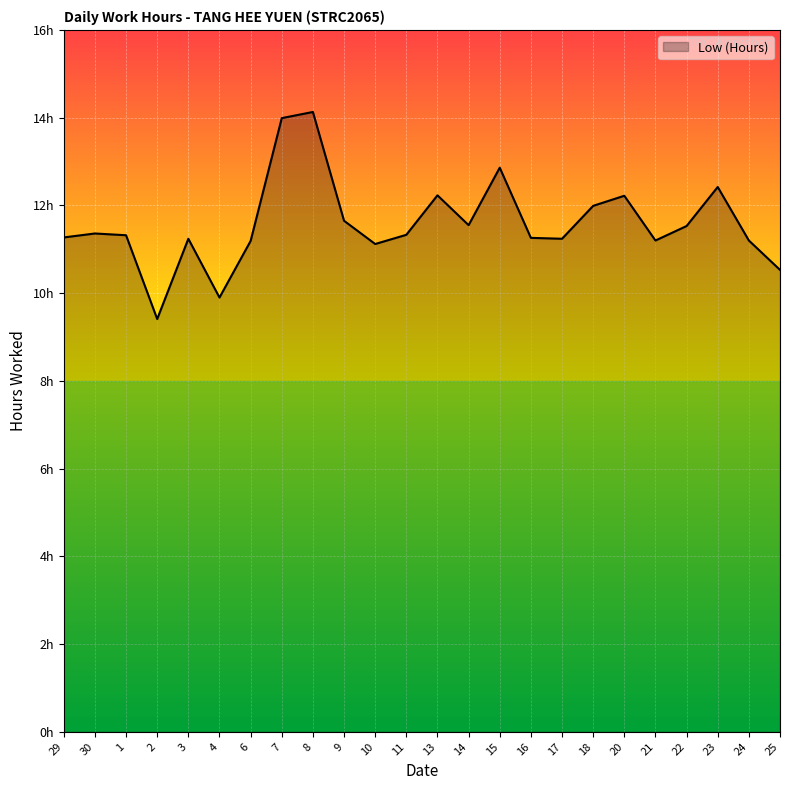

What is the sum of all values?

278.1